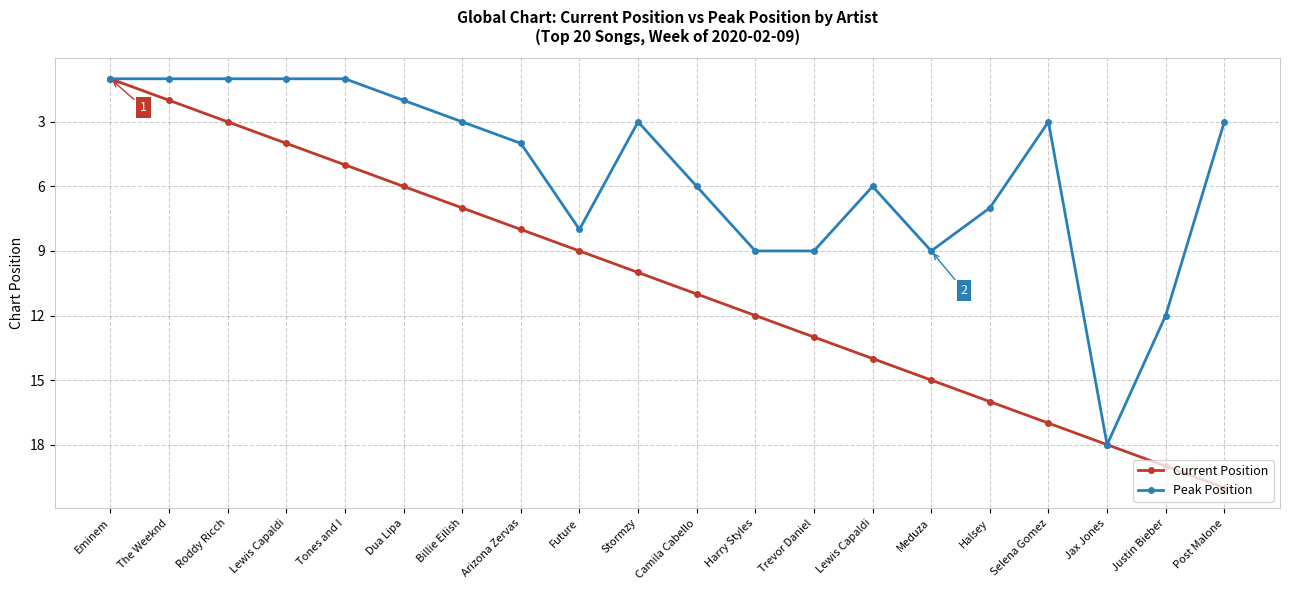

The value of Peak Position at Billie Eilish is 1. True or false?

False